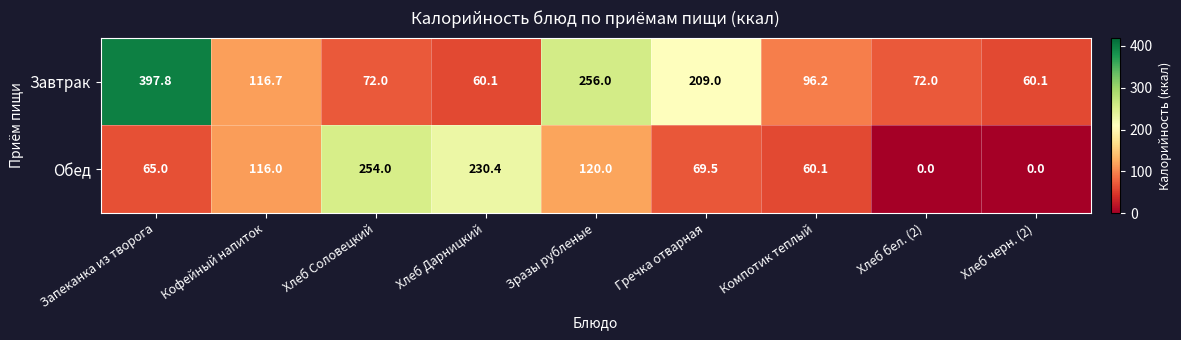

At how many categories does at least one series exceed 257?

1